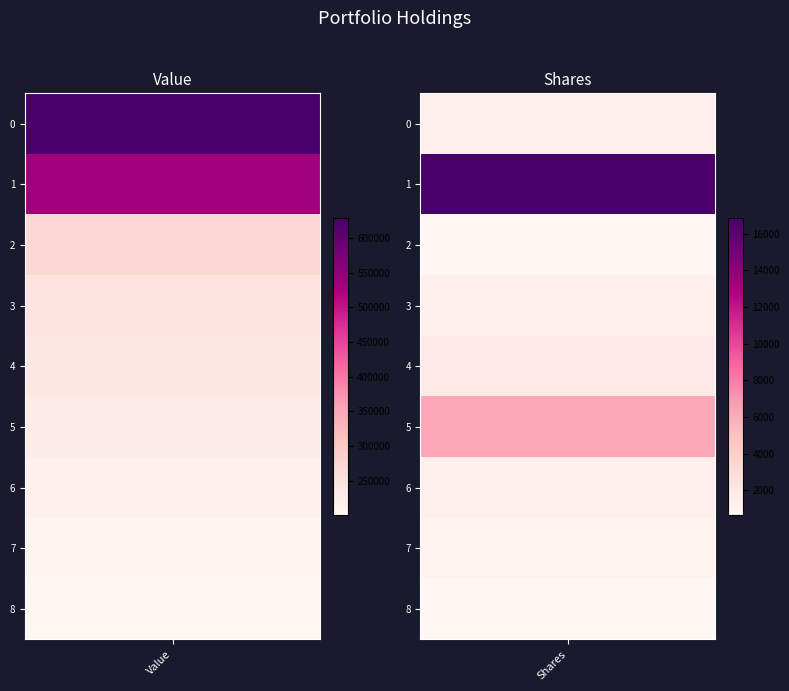

Is it true that Shares equals 1020 at CME Group Inc?

True